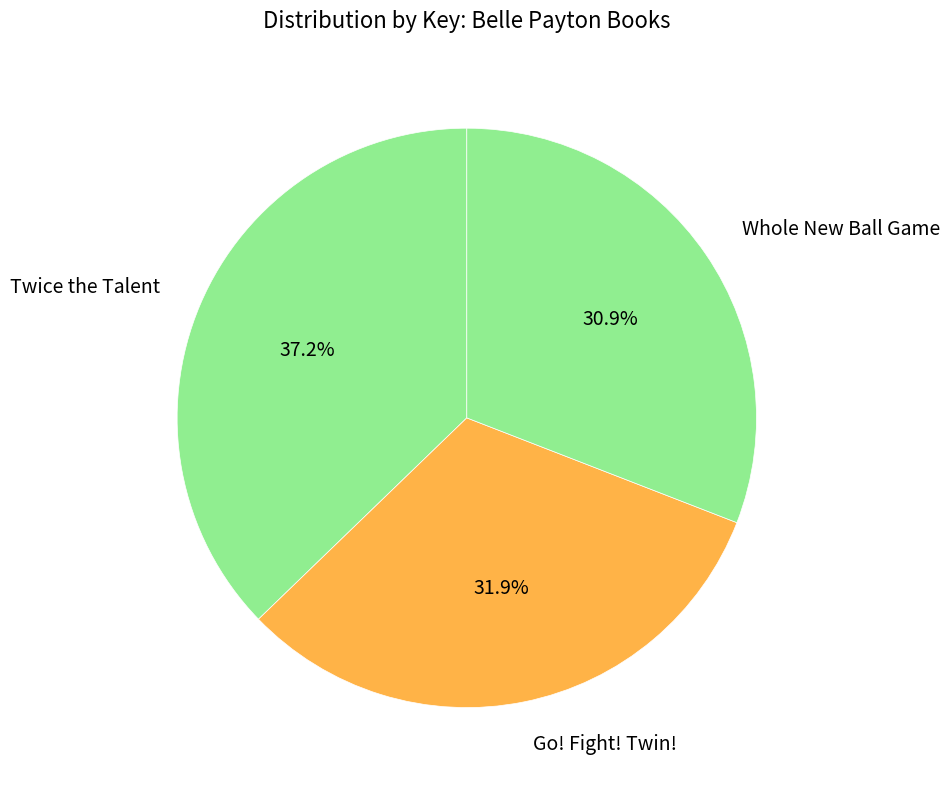

The Go! Fight! Twin! slice represents 20% of the pie. True or false?

False